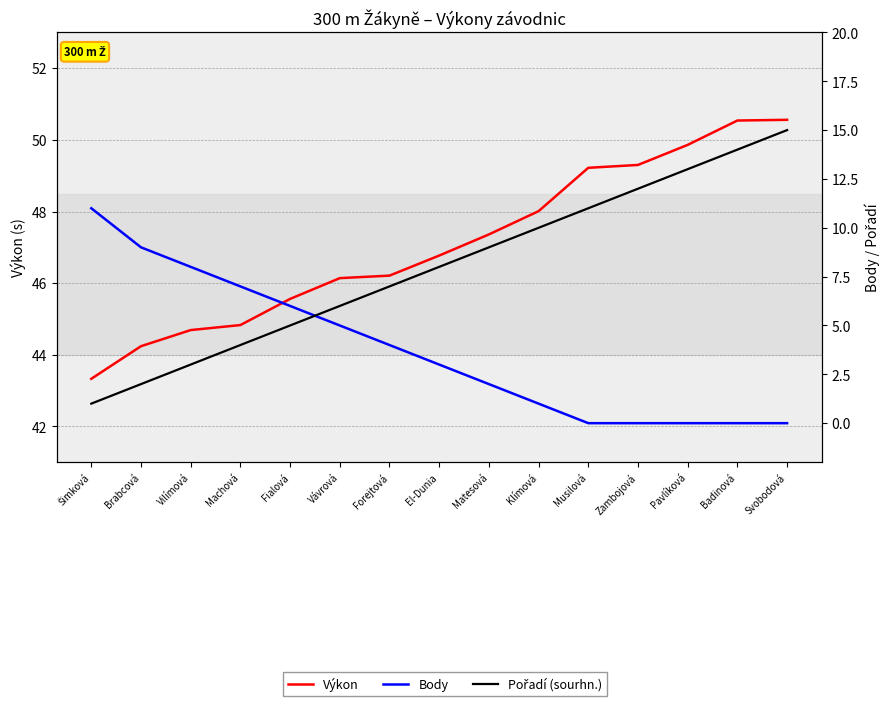

Is it true that Výkon equals 11.1 at Klímová?

False